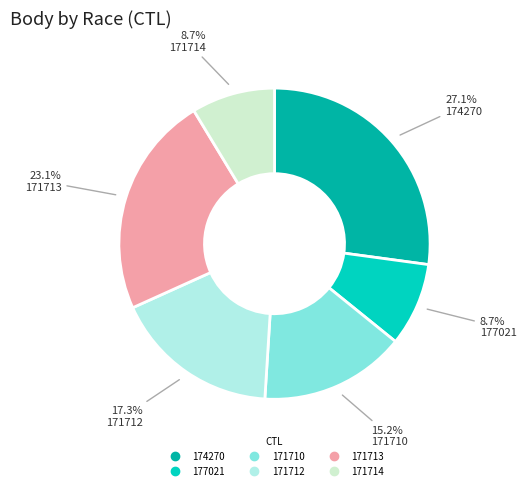

The 171712 slice represents 17% of the pie. True or false?

True